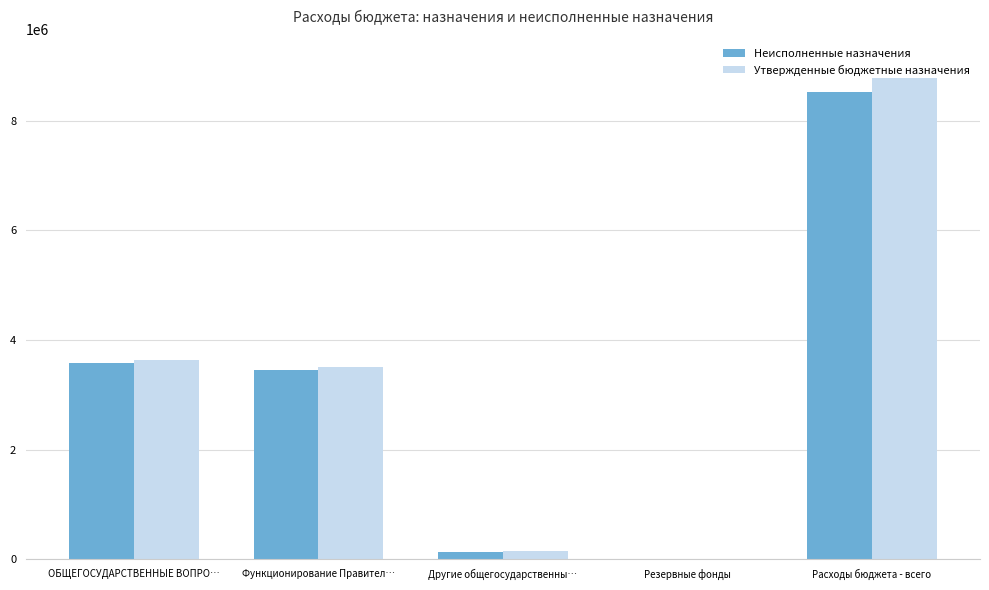

Where is Утвержденные бюджетные назначения nearest to the value 4394700?

ОБЩЕГОСУДАРСТВЕННЫЕ ВОПРО…